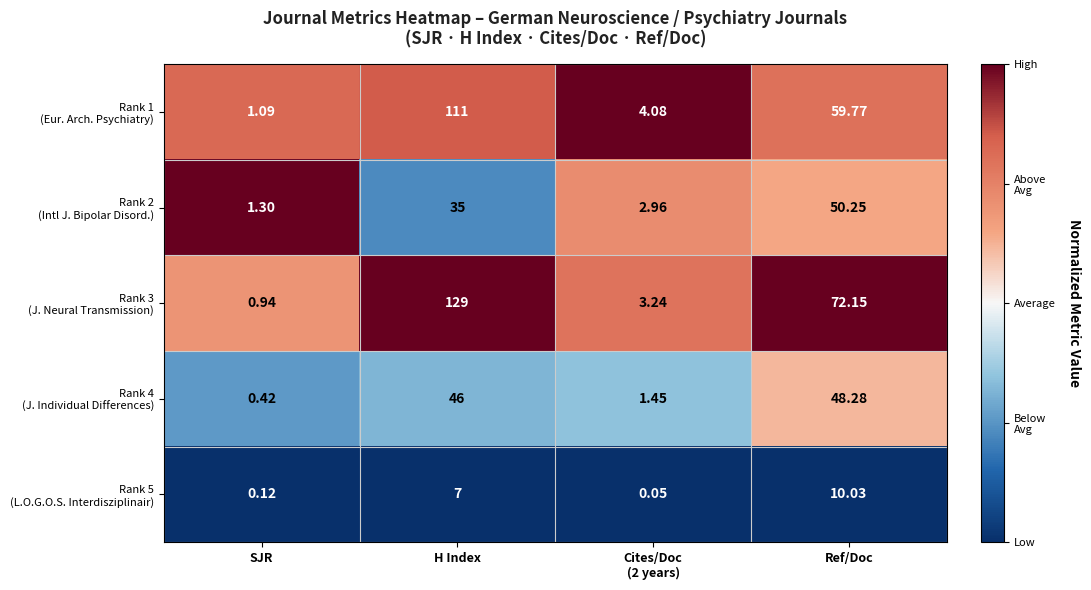

At how many categories does at least one series exceed 0?

4